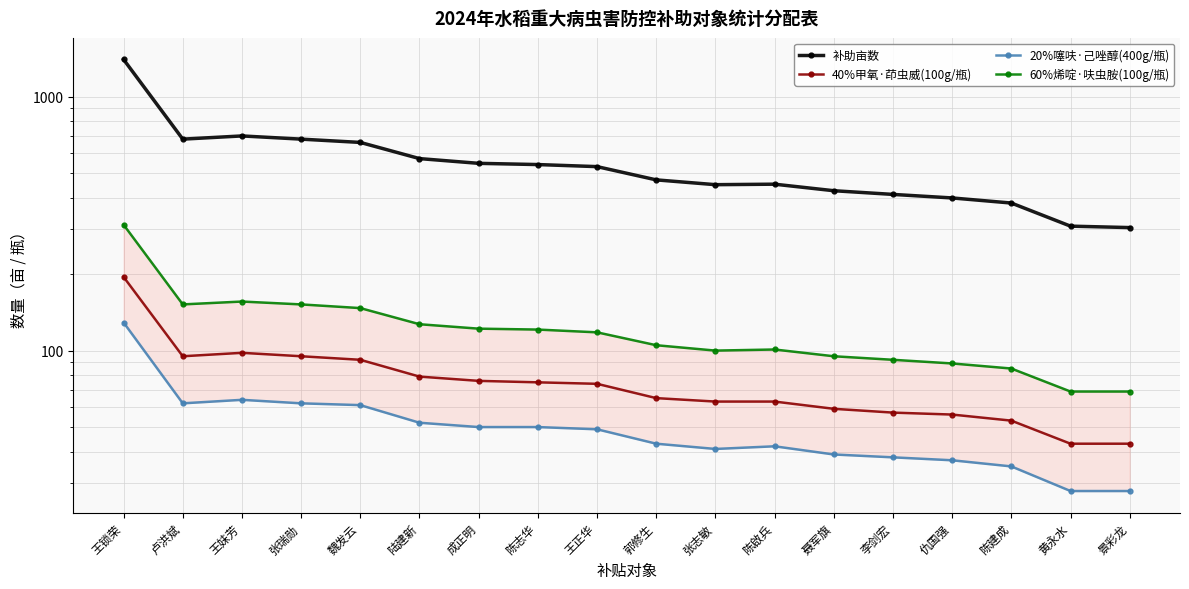

What is the total value across all series at 魏发云?

960